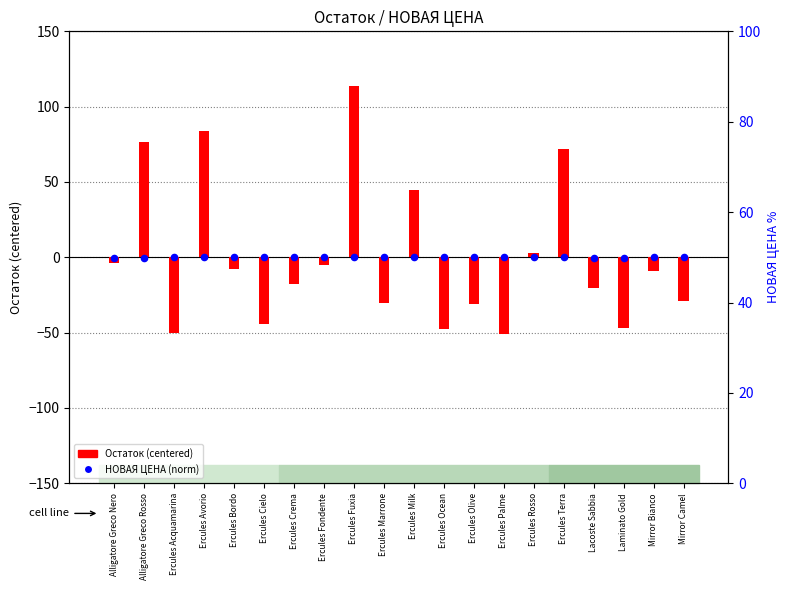

What are all the series names shown in the legend?

Остаток (centered), НОВАЯ ЦЕНА (norm)